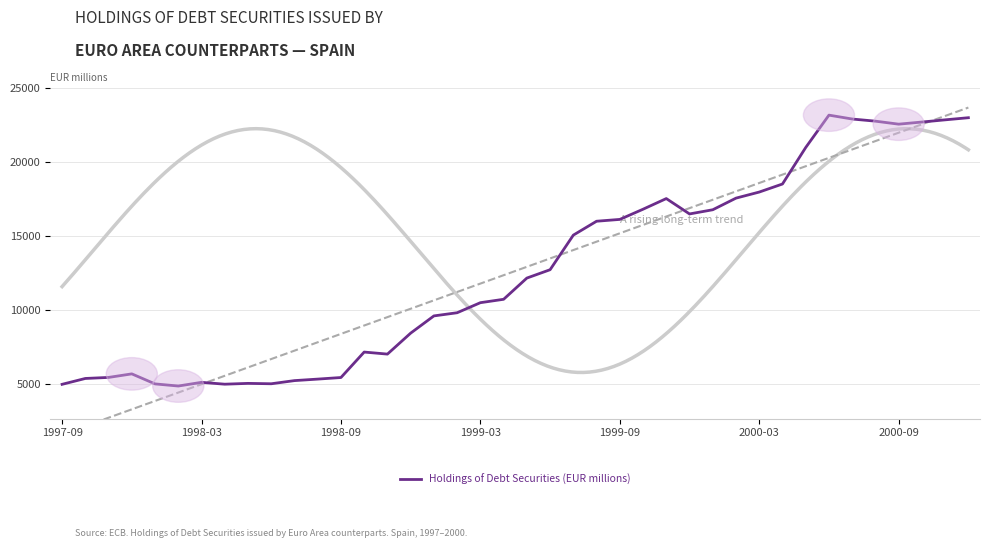

What is the lowest value of the Holdings of Debt Securities (EUR millions) series?

4858